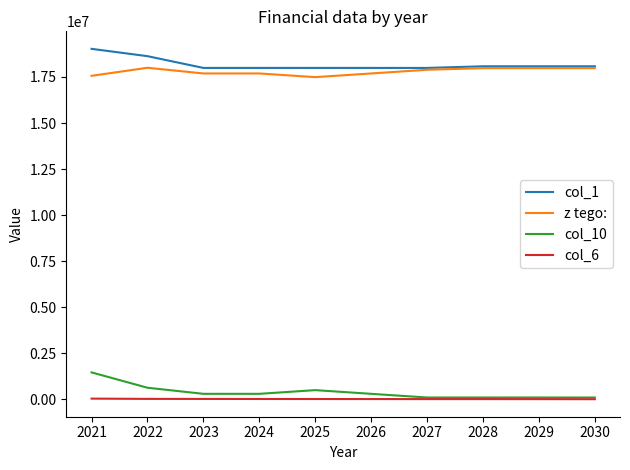

Rank the series by their maximum value, from highest to lowest.

col_1, z tego:, col_10, col_6